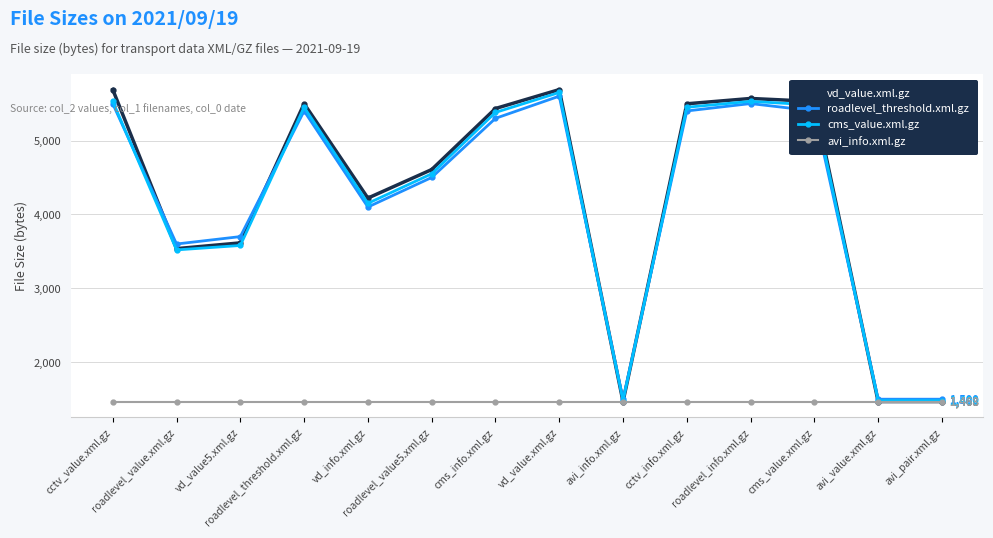

Rank the series by their maximum value, from highest to lowest.

vd_value.xml.gz, cms_value.xml.gz, roadlevel_threshold.xml.gz, avi_info.xml.gz